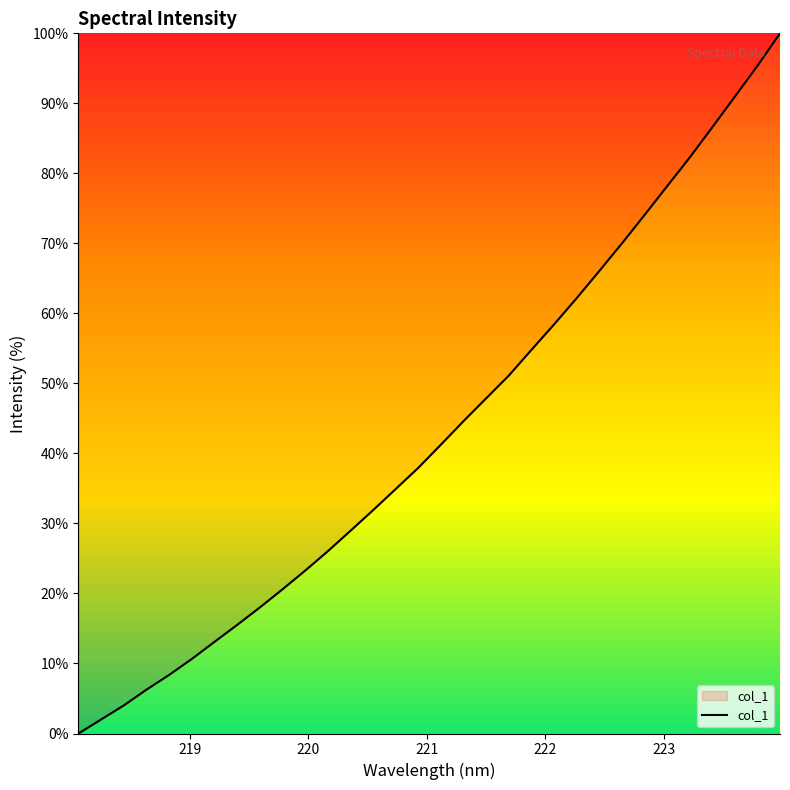

What is the difference between the maximum and minimum values?

100.0